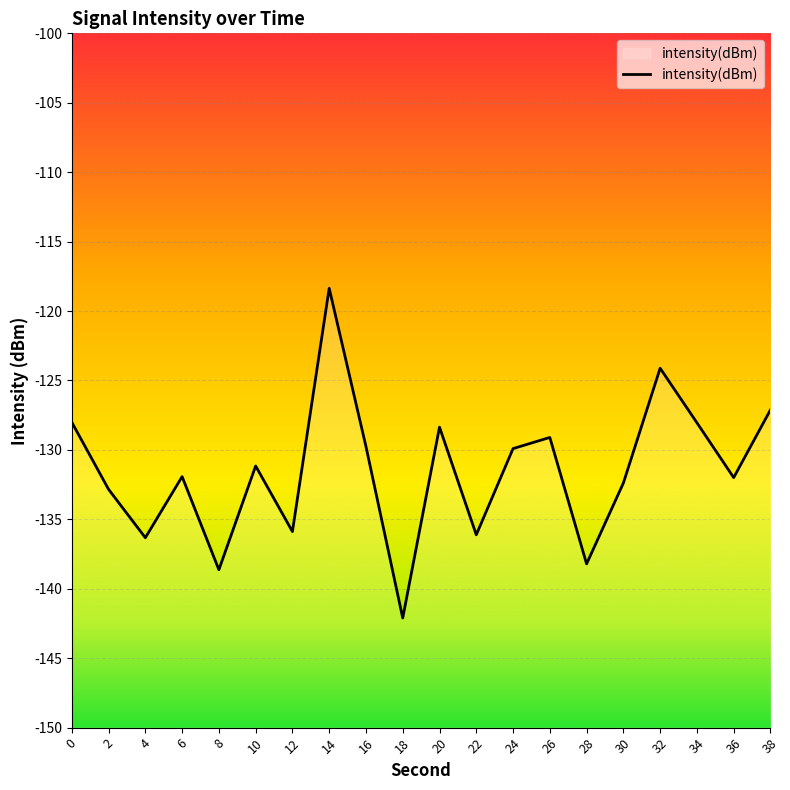

List the labels in order of value, smallest first.

18, 8, 28, 4, 22, 12, 2, 30, 36, 6, 10, 24, 16, 26, 20, 34, 0, 38, 32, 14